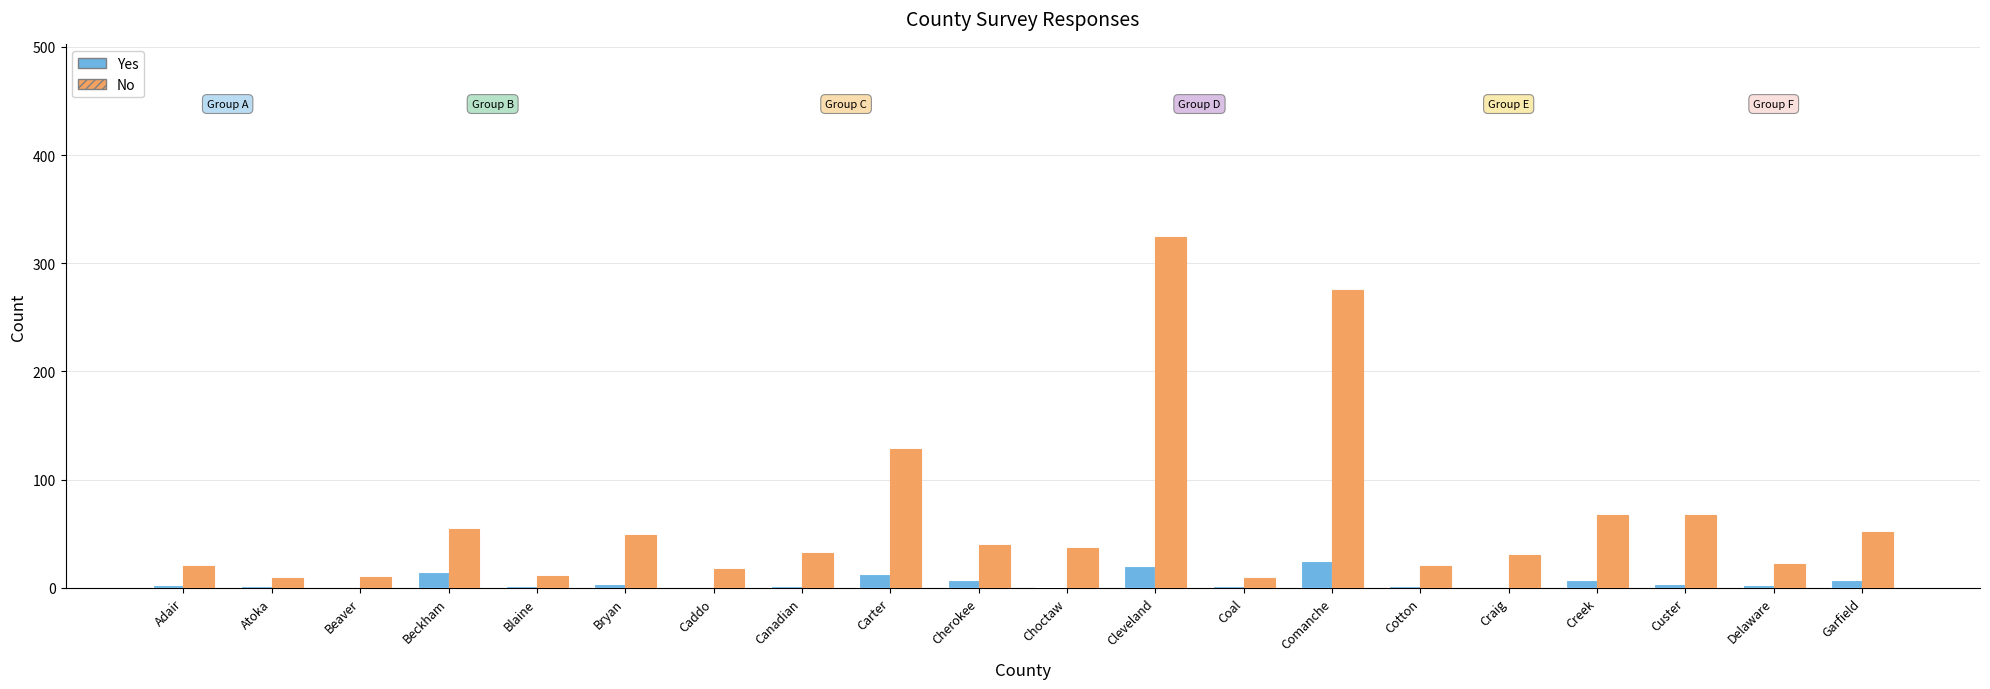

Which label corresponds to the largest value in the chart?

Cleveland